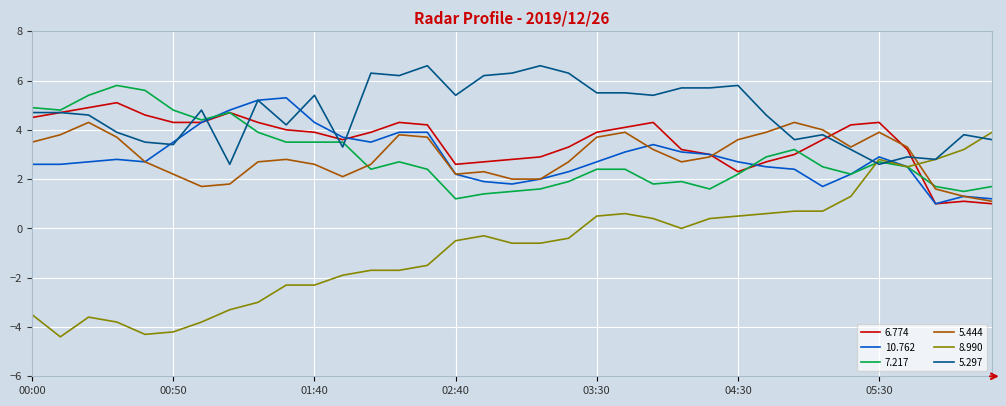

True or false: 6.774 has more than 0 points higher than both neighbors.

True